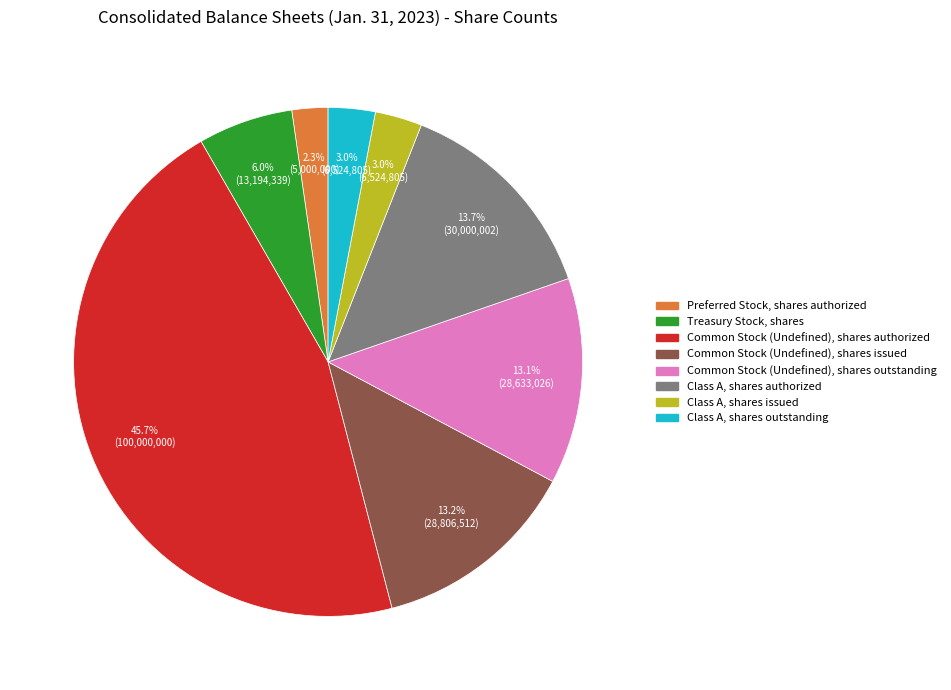

How many segments does this pie chart have?

8